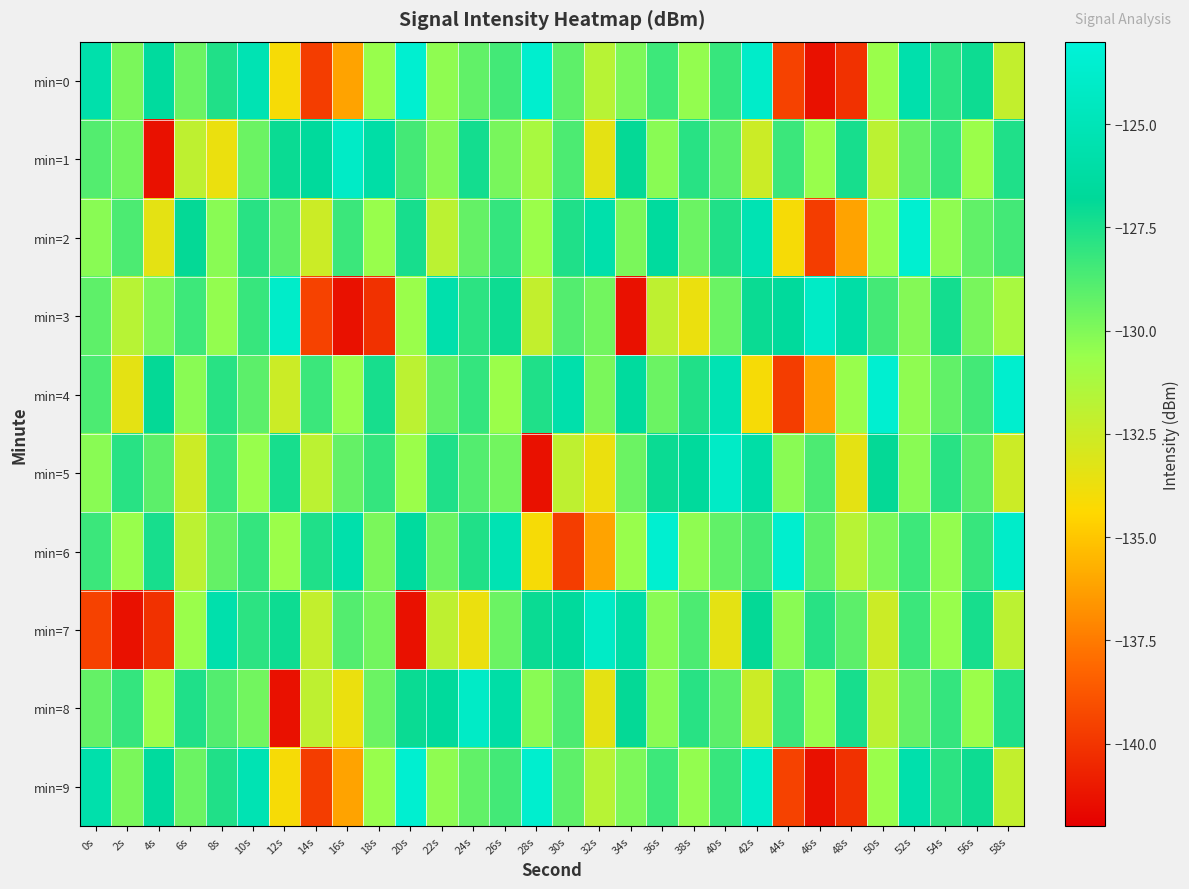

Reading left to right, what are all the values shown in this chart?

min=0: 0s=-125.7	2s=-129.8	4s=-126.5	6s=-129.5	8s=-127.6	10s=-125.2	12s=-134.1	14s=-139.7	16s=-136.2	18s=-130.6	20s=-123.5	22s=-130.4	24s=-129.2	26s=-128.5	28s=-123.6	30s=-129.1	32s=-131.7	34s=-129.9	36s=-128.3	38s=-130.5	40s=-128.2	42s=-123.9	44s=-139.5	46s=-141.3	48s=-140.1	50s=-130.7	52s=-125.7	54s=-127.9	56s=-127.1	58s=-132.2
min=1: 0s=-128.9	2s=-129.7	4s=-141.3	6s=-132.0	8s=-133.7	10s=-129.5	12s=-127.1	14s=-126.6	16s=-124.1	18s=-126.0	20s=-128.5	22s=-130.1	24s=-127.3	26s=-129.8	28s=-131.2	30s=-128.7	32s=-133.4	34s=-126.9	36s=-130.2	38s=-127.8	40s=-129.1	42s=-132.5	44s=-128.3	46s=-130.6	48s=-127.4	50s=-131.9	52s=-129.3	54s=-128.1	56s=-130.7	58s=-127.6
min=2: 0s=-130.2	2s=-128.7	4s=-133.4	6s=-126.9	8s=-130.2	10s=-127.8	12s=-129.1	14s=-132.5	16s=-128.3	18s=-130.6	20s=-127.4	22s=-131.9	24s=-129.3	26s=-128.1	28s=-130.7	30s=-127.6	32s=-125.7	34s=-129.8	36s=-126.5	38s=-129.5	40s=-127.6	42s=-125.2	44s=-134.1	46s=-139.7	48s=-136.2	50s=-130.6	52s=-123.5	54s=-130.4	56s=-129.2	58s=-128.5
min=3: 0s=-129.1	2s=-131.7	4s=-129.9	6s=-128.3	8s=-130.5	10s=-128.2	12s=-123.9	14s=-139.5	16s=-141.3	18s=-140.1	20s=-130.7	22s=-125.7	24s=-127.9	26s=-127.1	28s=-132.2	30s=-128.9	32s=-129.7	34s=-141.3	36s=-132.0	38s=-133.7	40s=-129.5	42s=-127.1	44s=-126.6	46s=-124.1	48s=-126.0	50s=-128.5	52s=-130.1	54s=-127.3	56s=-129.8	58s=-131.2
min=4: 0s=-128.7	2s=-133.4	4s=-126.9	6s=-130.2	8s=-127.8	10s=-129.1	12s=-132.5	14s=-128.3	16s=-130.6	18s=-127.4	20s=-131.9	22s=-129.3	24s=-128.1	26s=-130.7	28s=-127.6	30s=-125.7	32s=-129.8	34s=-126.5	36s=-129.5	38s=-127.6	40s=-125.2	42s=-134.1	44s=-139.7	46s=-136.2	48s=-130.6	50s=-123.5	52s=-130.4	54s=-129.2	56s=-128.5	58s=-123.6
min=5: 0s=-130.2	2s=-127.8	4s=-129.1	6s=-132.5	8s=-128.3	10s=-130.6	12s=-127.4	14s=-131.9	16s=-129.3	18s=-128.1	20s=-130.7	22s=-127.6	24s=-128.9	26s=-129.7	28s=-141.3	30s=-132.0	32s=-133.7	34s=-129.5	36s=-127.1	38s=-126.6	40s=-124.1	42s=-126.0	44s=-130.2	46s=-128.7	48s=-133.4	50s=-126.9	52s=-130.2	54s=-127.8	56s=-129.1	58s=-132.5
min=6: 0s=-128.3	2s=-130.6	4s=-127.4	6s=-131.9	8s=-129.3	10s=-128.1	12s=-130.7	14s=-127.6	16s=-125.7	18s=-129.8	20s=-126.5	22s=-129.5	24s=-127.6	26s=-125.2	28s=-134.1	30s=-139.7	32s=-136.2	34s=-130.6	36s=-123.5	38s=-130.4	40s=-129.2	42s=-128.5	44s=-123.6	46s=-129.1	48s=-131.7	50s=-129.9	52s=-128.3	54s=-130.5	56s=-128.2	58s=-123.9
min=7: 0s=-139.5	2s=-141.3	4s=-140.1	6s=-130.7	8s=-125.7	10s=-127.9	12s=-127.1	14s=-132.2	16s=-128.9	18s=-129.7	20s=-141.3	22s=-132.0	24s=-133.7	26s=-129.5	28s=-127.1	30s=-126.6	32s=-124.1	34s=-126.0	36s=-130.2	38s=-128.7	40s=-133.4	42s=-126.9	44s=-130.2	46s=-127.8	48s=-129.1	50s=-132.5	52s=-128.3	54s=-130.6	56s=-127.4	58s=-131.9
min=8: 0s=-129.3	2s=-128.1	4s=-130.7	6s=-127.6	8s=-128.9	10s=-129.7	12s=-141.3	14s=-132.0	16s=-133.7	18s=-129.5	20s=-127.1	22s=-126.6	24s=-124.1	26s=-126.0	28s=-130.2	30s=-128.7	32s=-133.4	34s=-126.9	36s=-130.2	38s=-127.8	40s=-129.1	42s=-132.5	44s=-128.3	46s=-130.6	48s=-127.4	50s=-131.9	52s=-129.3	54s=-128.1	56s=-130.7	58s=-127.6
min=9: 0s=-125.7	2s=-129.8	4s=-126.5	6s=-129.5	8s=-127.6	10s=-125.2	12s=-134.1	14s=-139.7	16s=-136.2	18s=-130.6	20s=-123.5	22s=-130.4	24s=-129.2	26s=-128.5	28s=-123.6	30s=-129.1	32s=-131.7	34s=-129.9	36s=-128.3	38s=-130.5	40s=-128.2	42s=-123.9	44s=-139.5	46s=-141.3	48s=-140.1	50s=-130.7	52s=-125.7	54s=-127.9	56s=-127.1	58s=-132.2